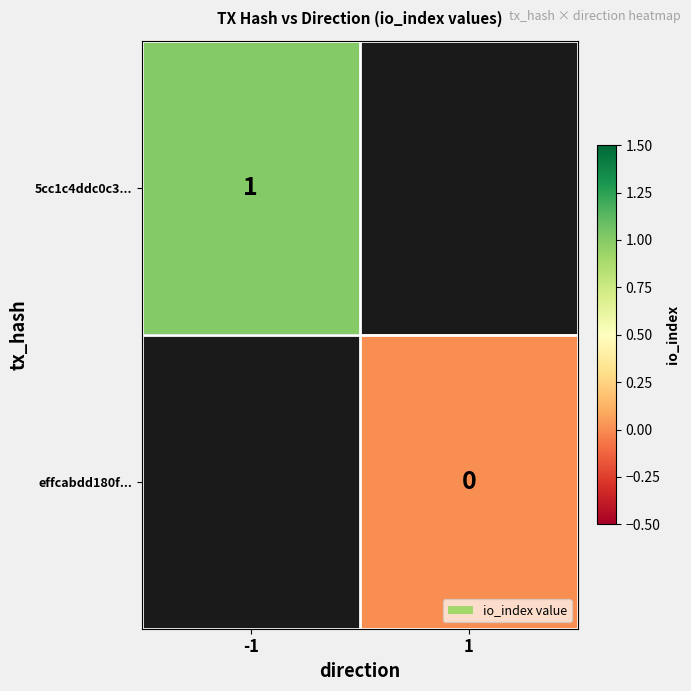

Is the value of effcabdd180f... at 1 greater than the value of 5cc1c4ddc0c3... at -1?

No